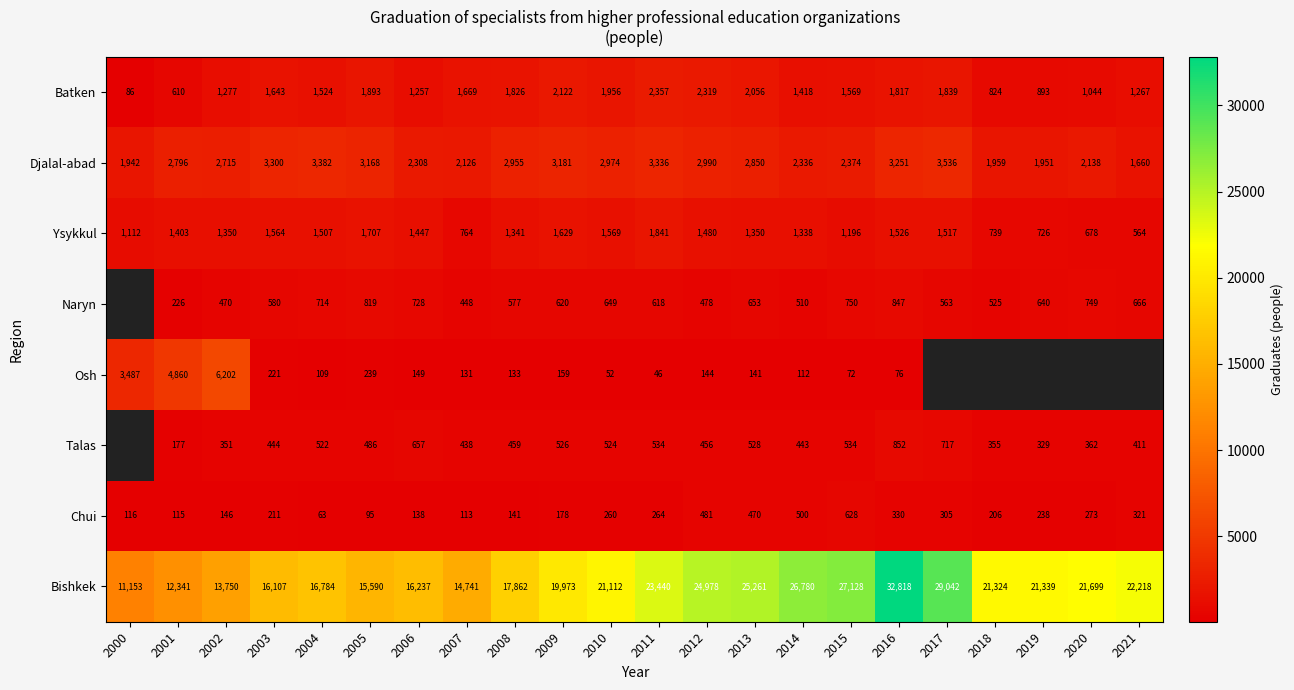

Which has a higher value, 2015 or 2009?

2009